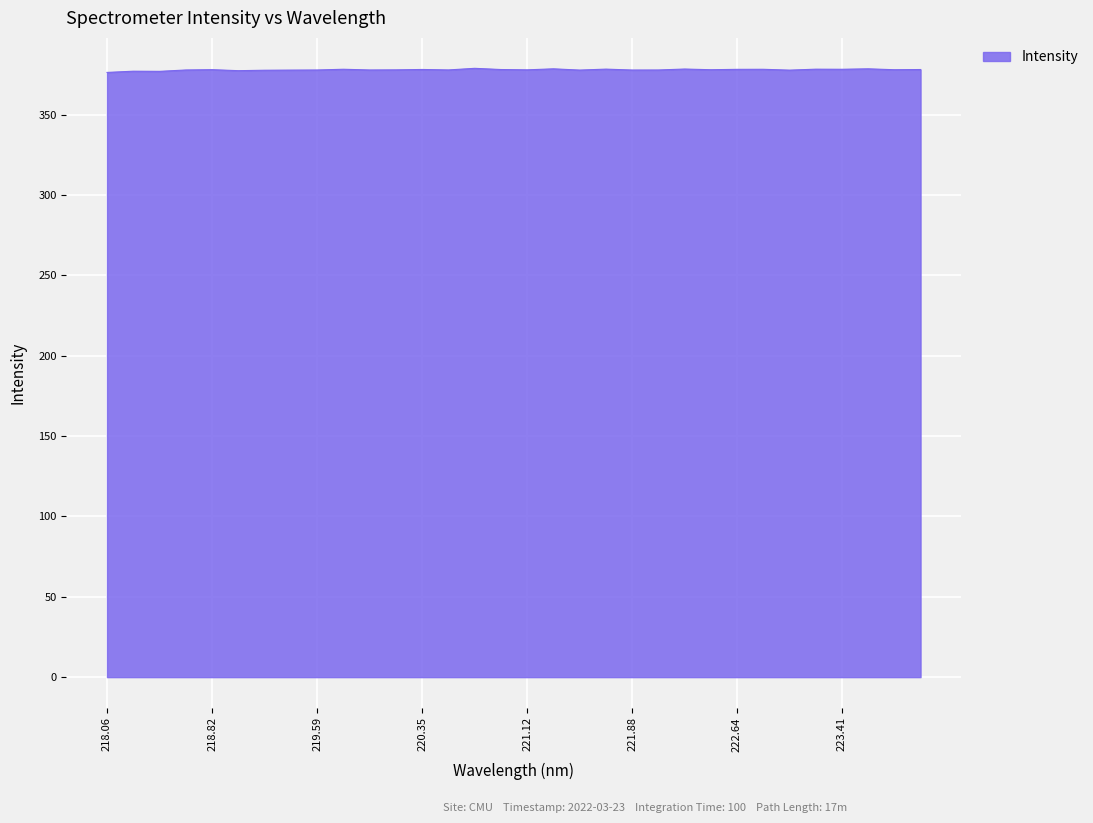

What is the smallest value displayed?

376.3